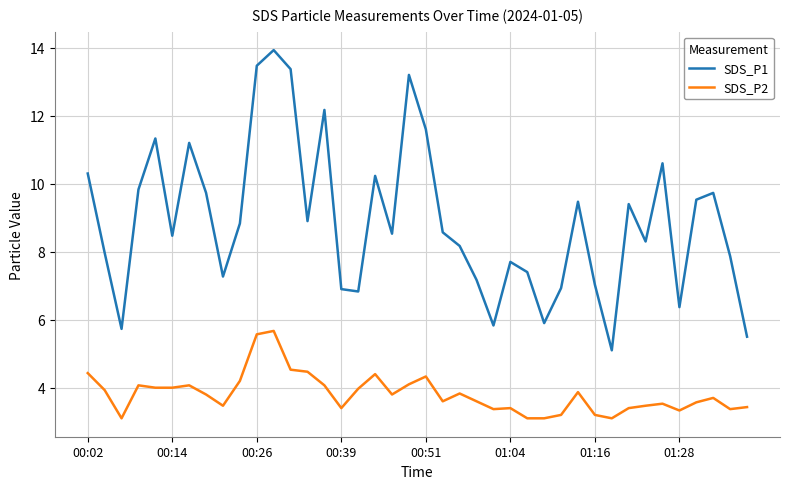

List the series in order of their peak value, highest first.

SDS_P1, SDS_P2